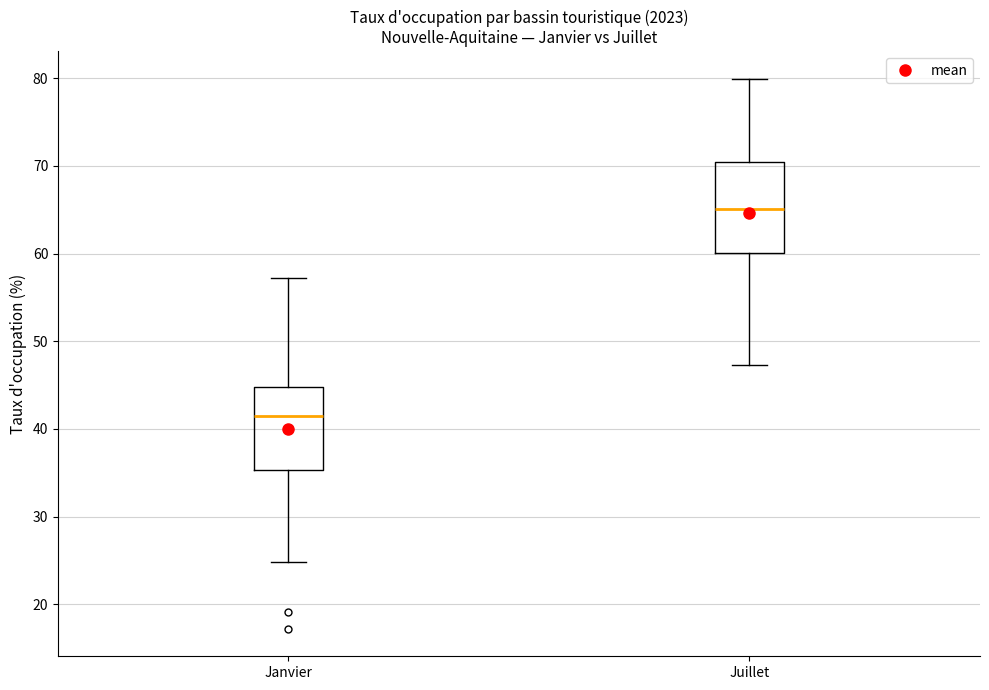

Reading left to right, read every box against the y-axis: the position of its median line, the range the box covers, and the ends of its whiskers. The values are not printed on the chart, so give them approximately, as read against the axis.

Janvier: median 41, box 35 to 45, whiskers 25 to 57
Juillet: median 65, box 60 to 70, whiskers 47 to 80